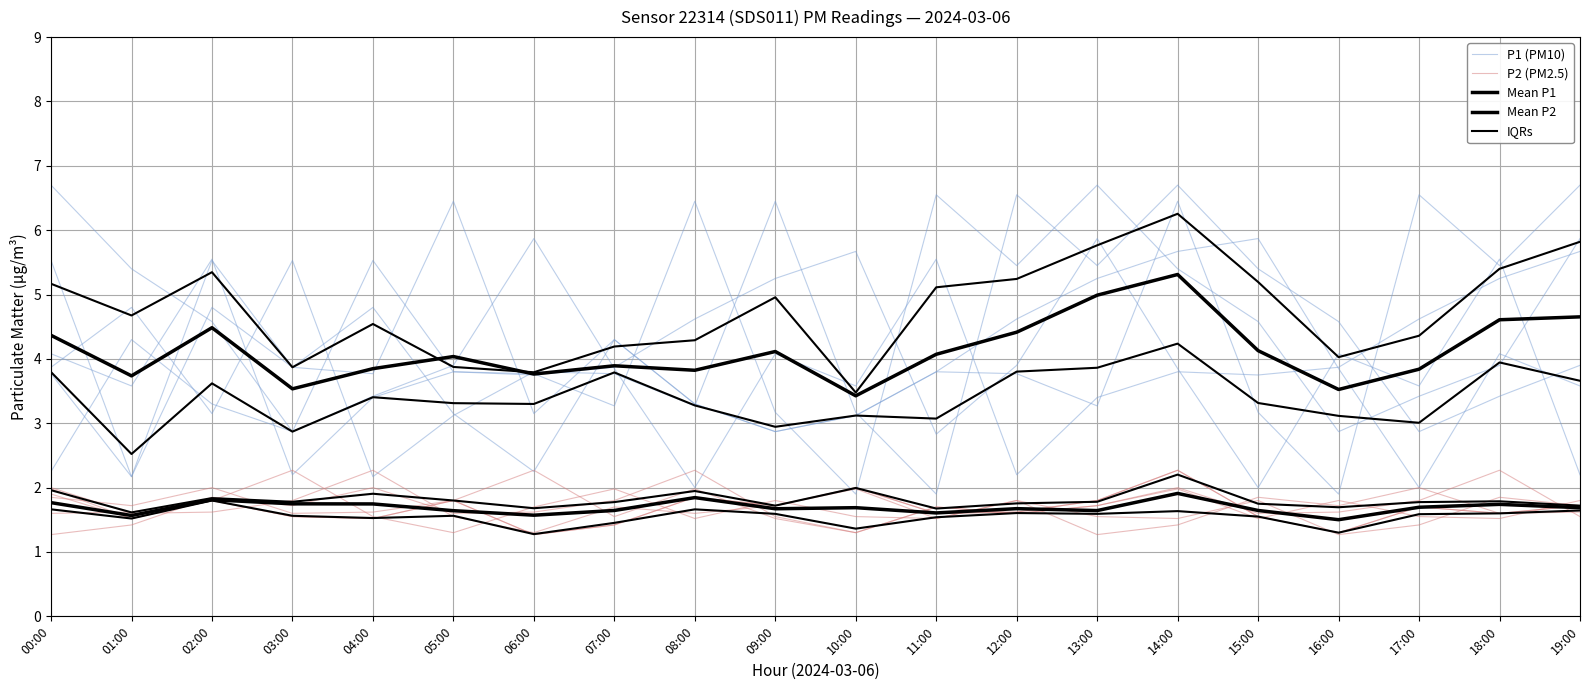

Rank the categories by P1 (PM10) value from lowest to highest.

16:00, 01:00, 06:00, 09:00, 10:00, 05:00, 15:00, 13:00, 08:00, 00:00, 12:00, 11:00, 03:00, 07:00, 04:00, 18:00, 02:00, 14:00, 17:00, 19:00